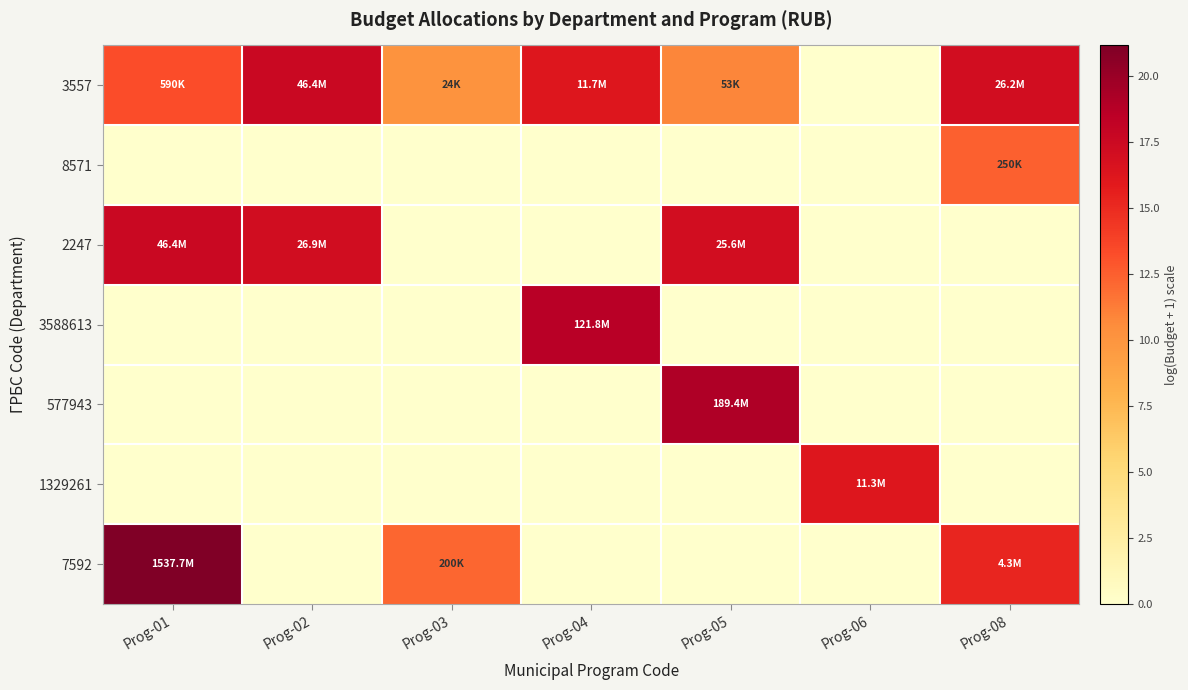

Which has a higher value, Prog-05 or Prog-01?

Prog-01